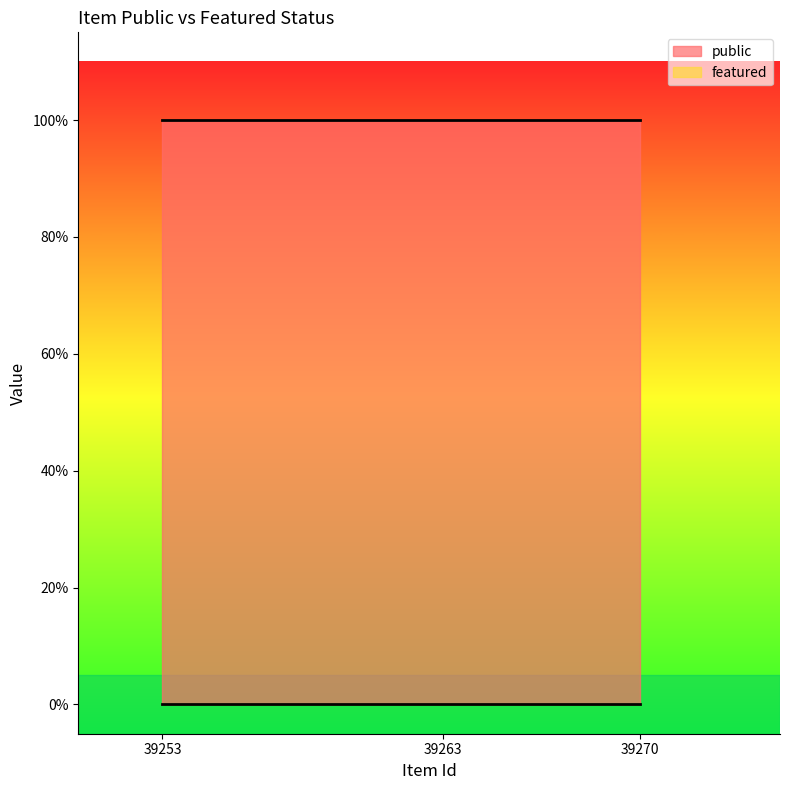

What is the total value across all series at 39253?

1